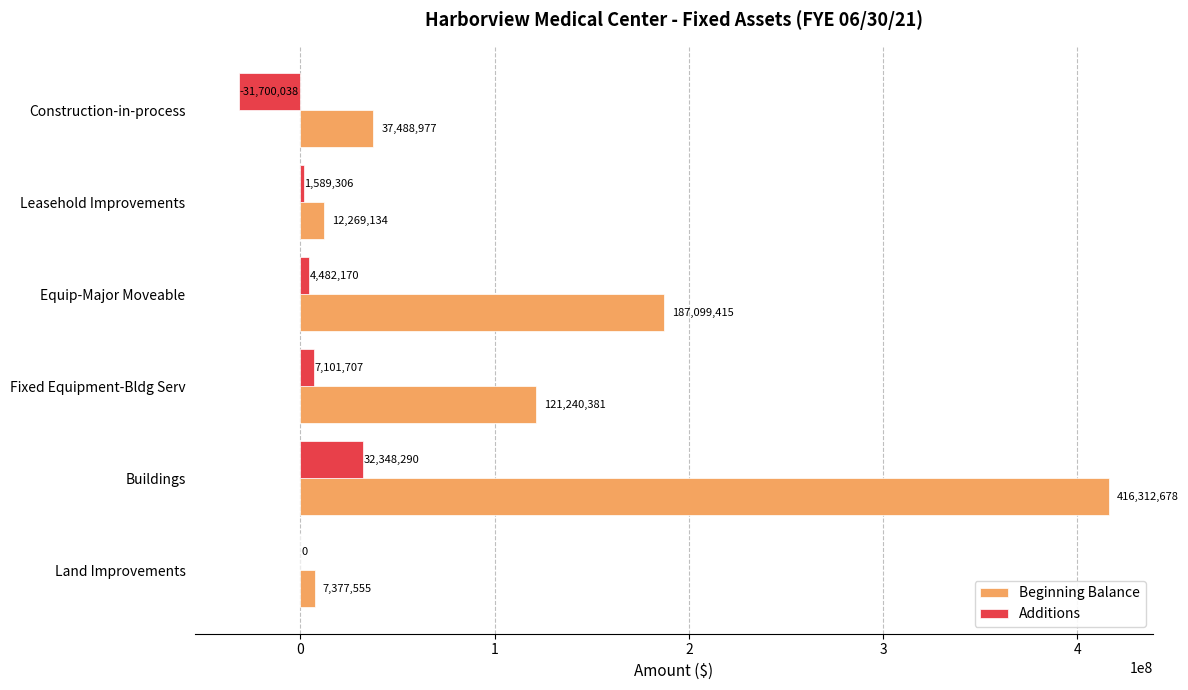

Read the Beginning Balance value at Equip-Major Moveable, to the nearest 100.

187099400